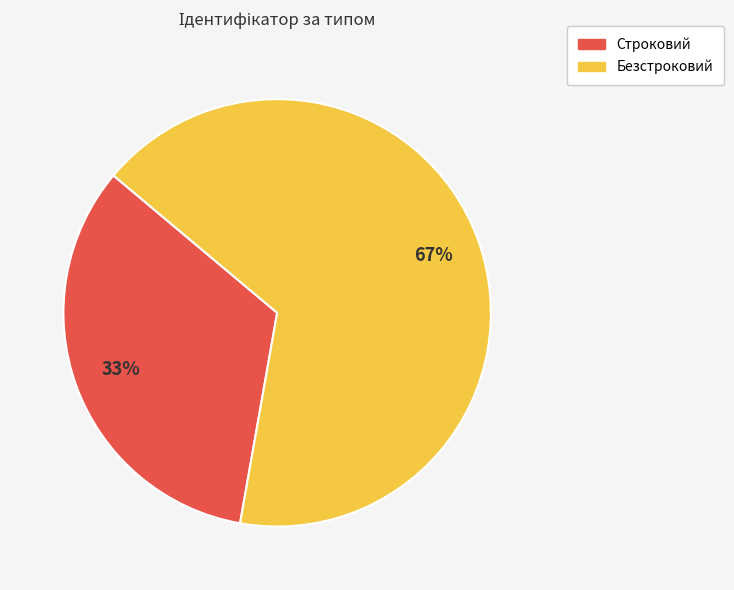

Is it true that Строковий is 44% of the pie?

False